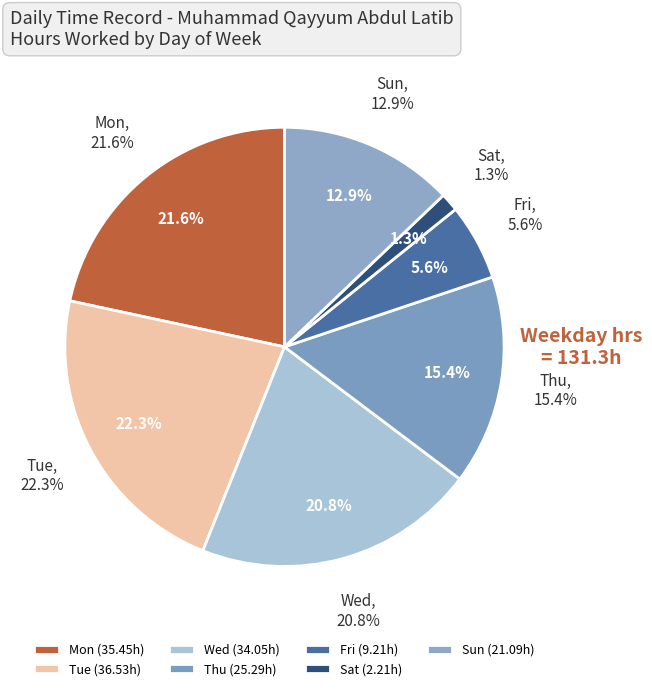

Do Tue and Wed together represent more than half of the pie?

No